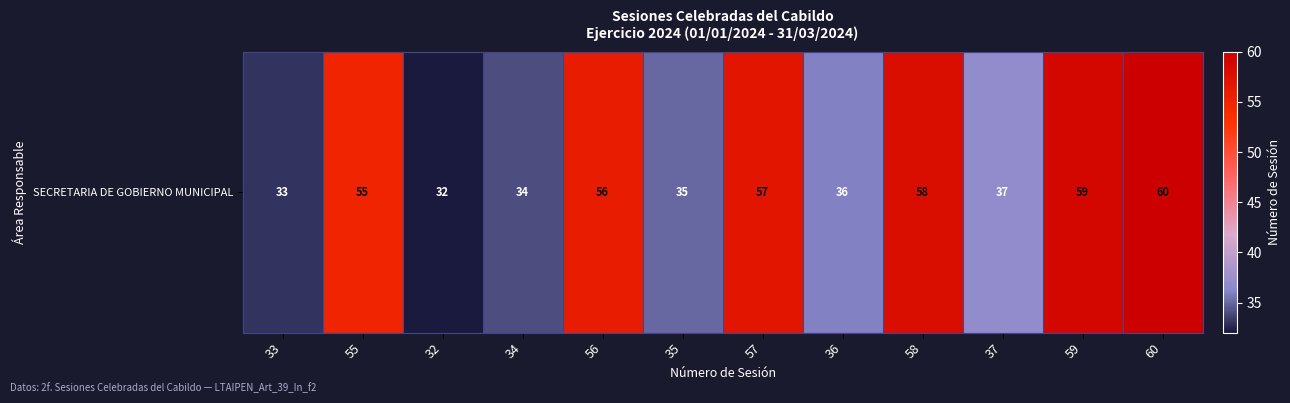

Reading left to right, transcribe all the data shown in this chart.

33=33	55=55	32=32	34=34	56=56	35=35	57=57	36=36	58=58	37=37	59=59	60=60